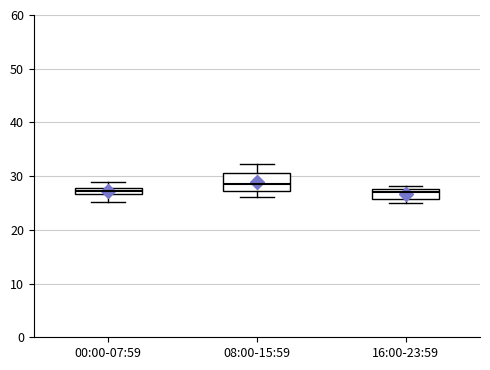

Which box is the tallest, from its lower edge to its upper edge?

08:00-15:59